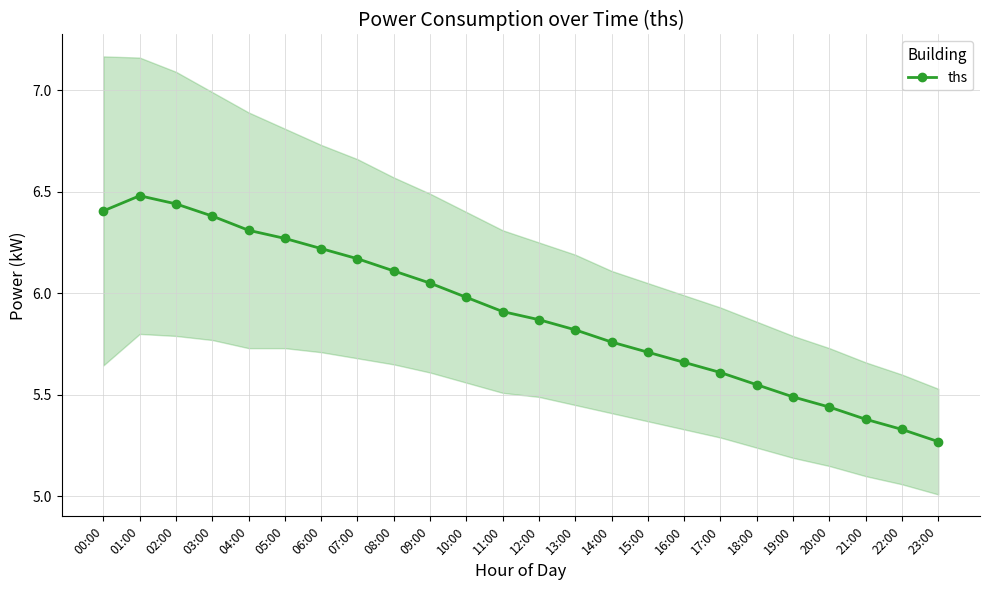

How many lines are shown in the chart?

1